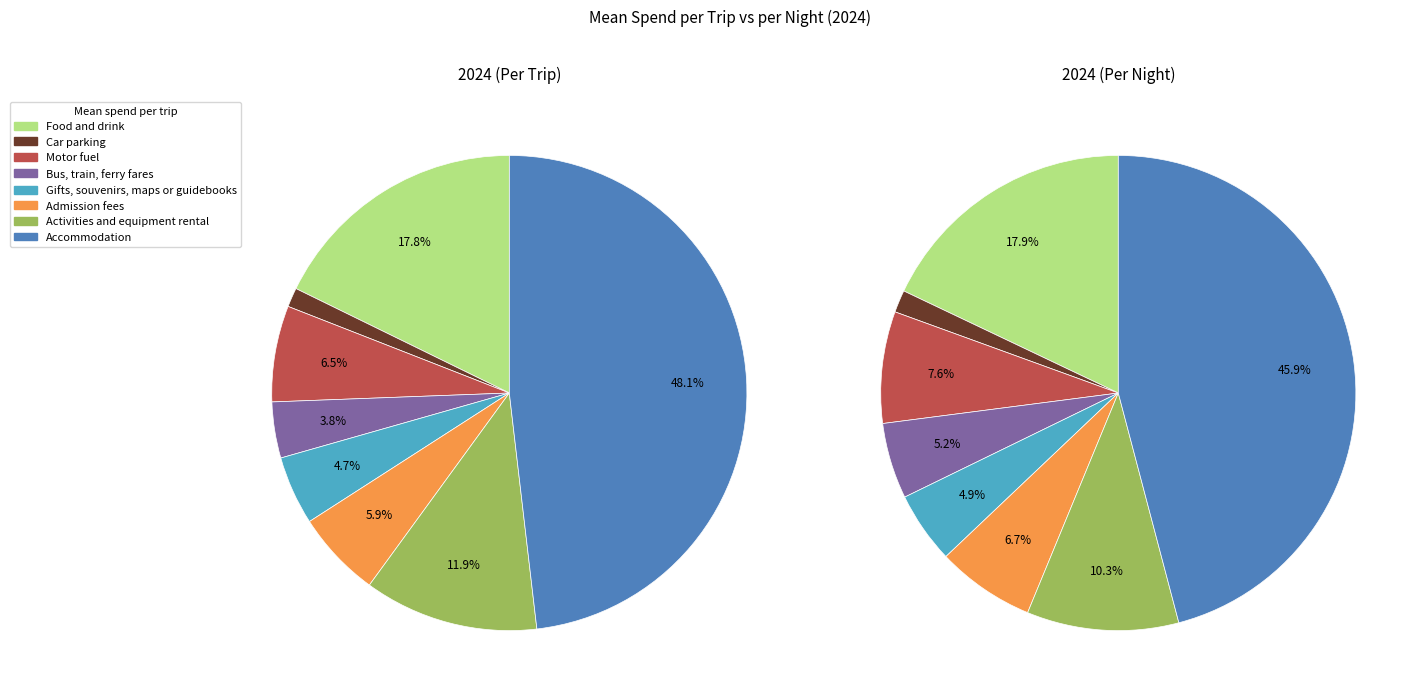

What is the smallest slice in the pie chart?

1